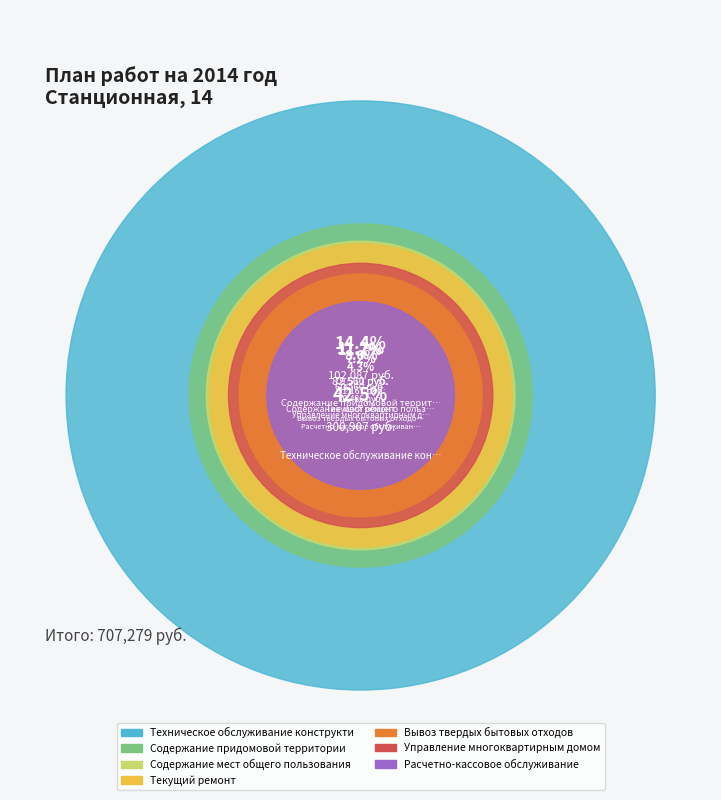

What percentage is NOT represented by Текущий ремонт?

88.8%